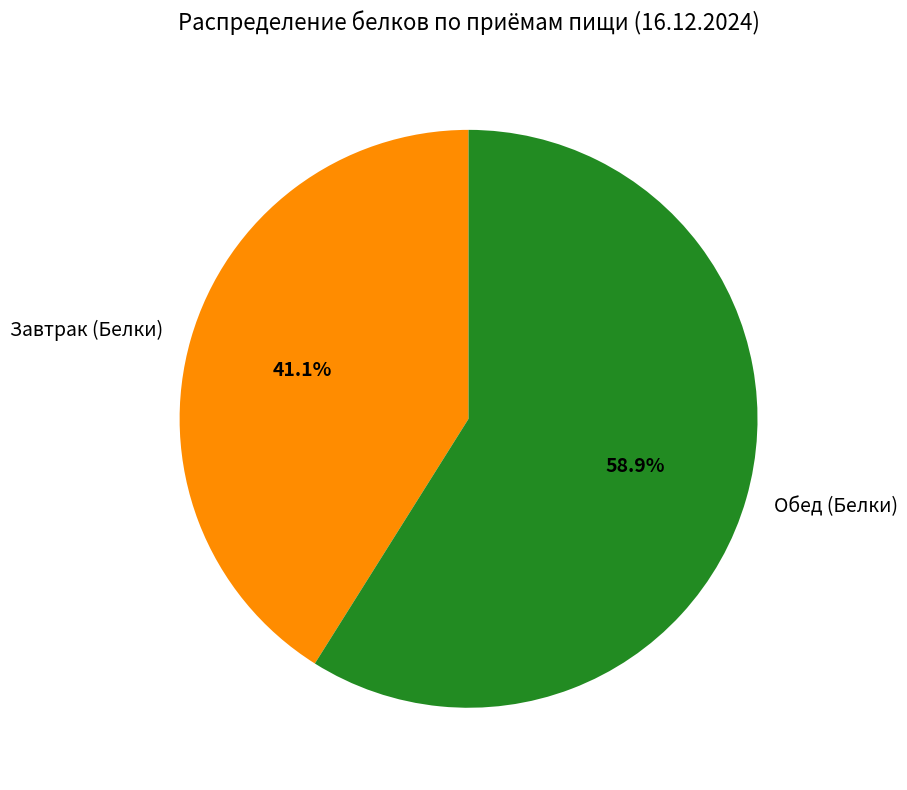

Approximately how many times larger is the value at Обед (Белки) compared to Завтрак (Белки)?

1.4